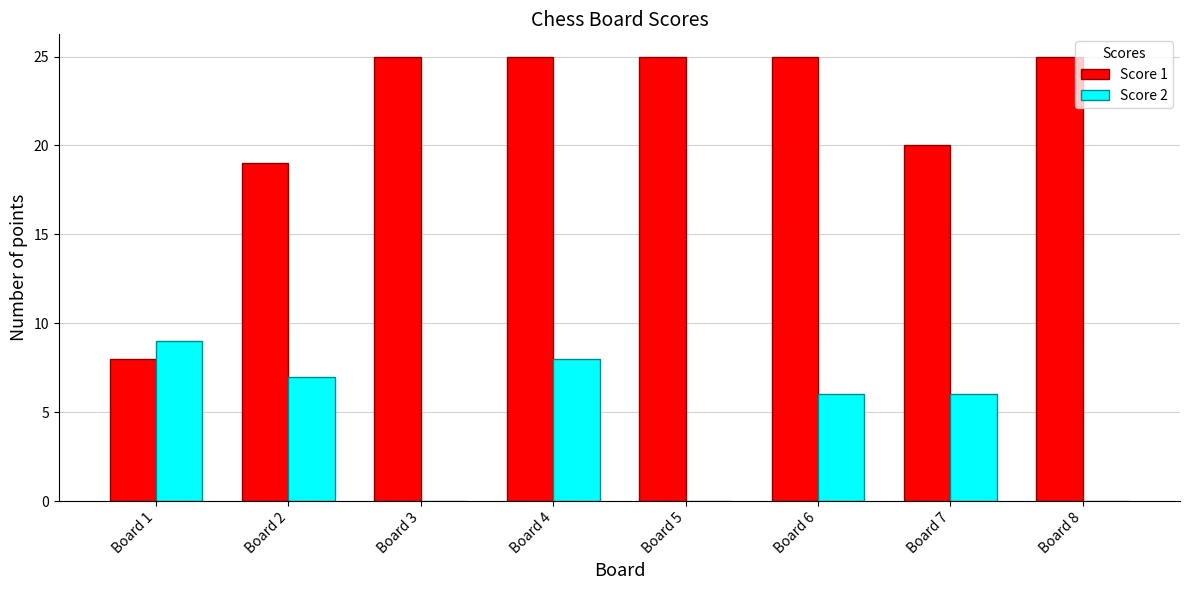

What are all the series names shown in the legend?

Score 1, Score 2